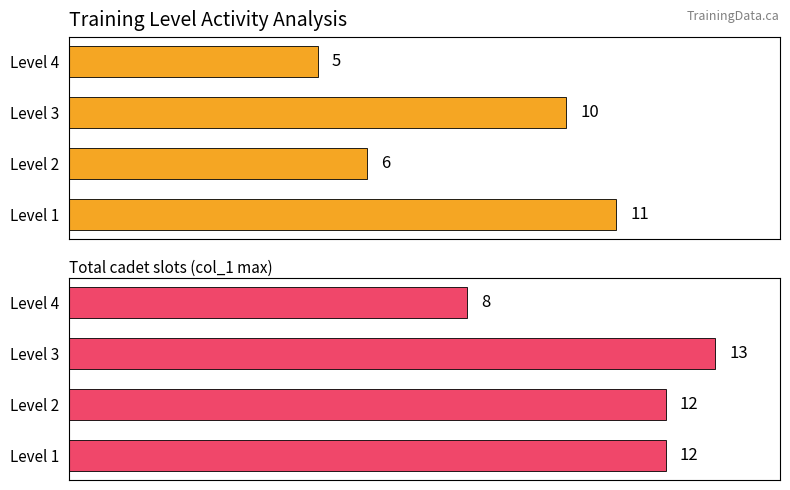

Rank the series by their average value, from lowest to highest.

Mandatory Familiarization Flight count, Total cadet slots (col_1 max)